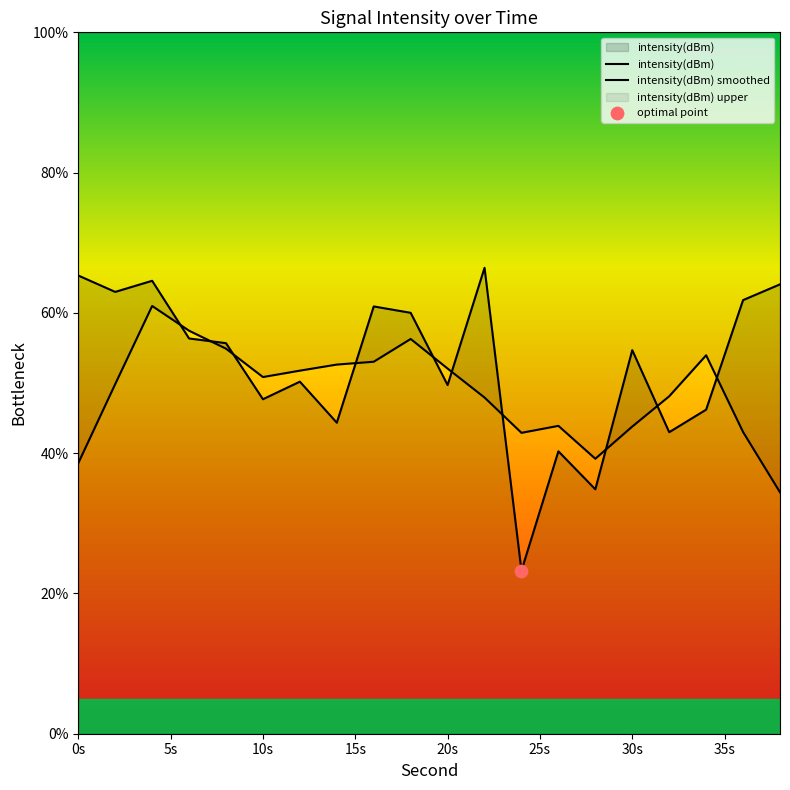

Which series has the widest spread of Y values?

intensity(dBm)